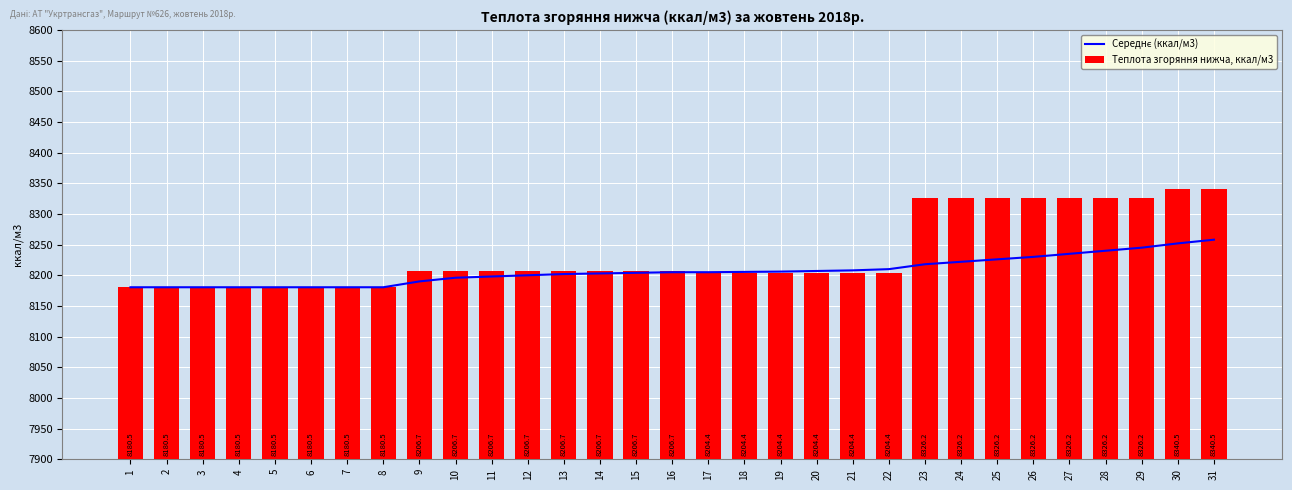

At which category is the sum across all series the highest?

31